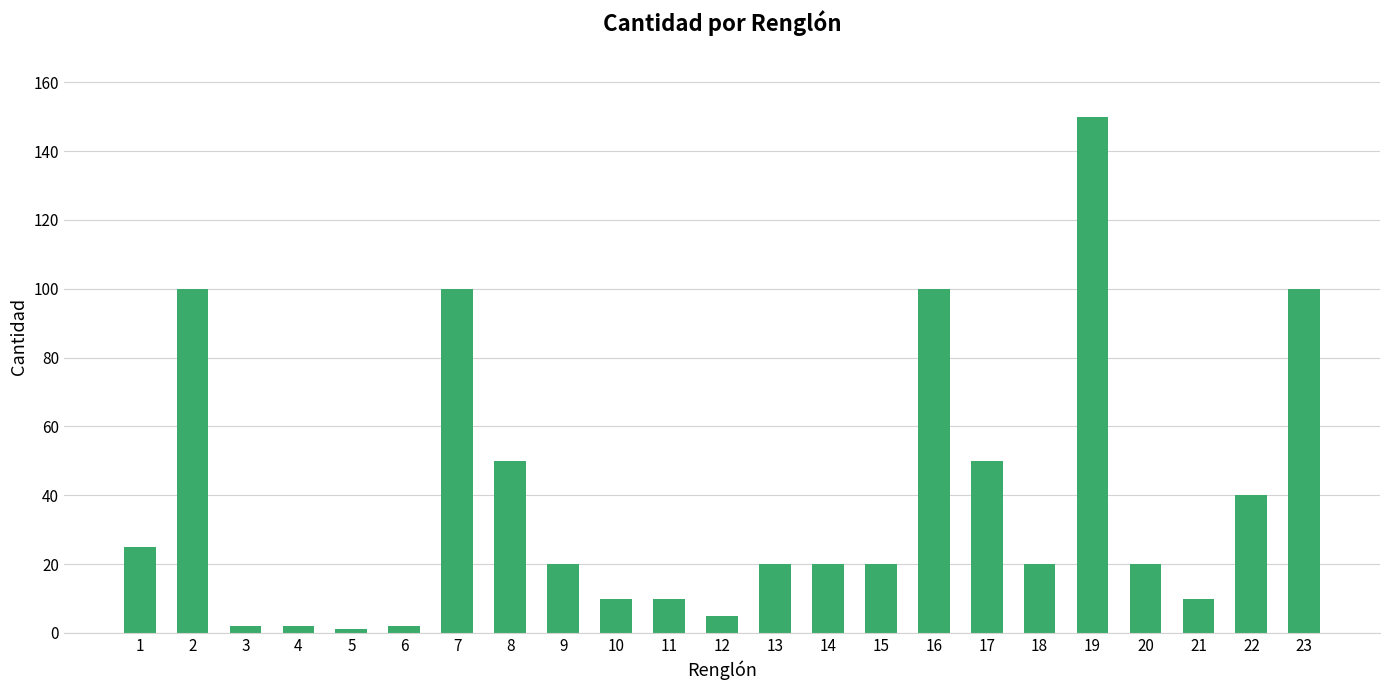

The value at 22 is 25. True or false?

False